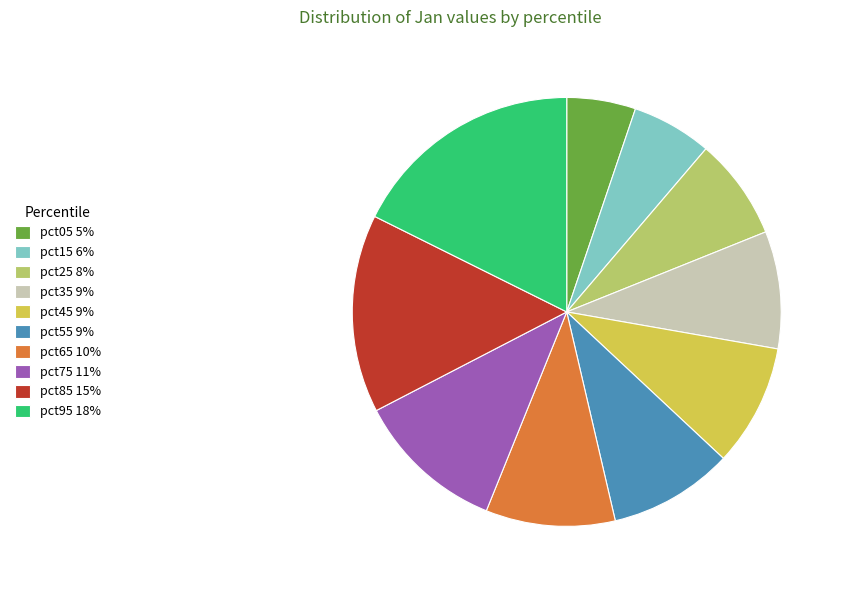

The pct15 slice represents 1% of the pie. True or false?

False